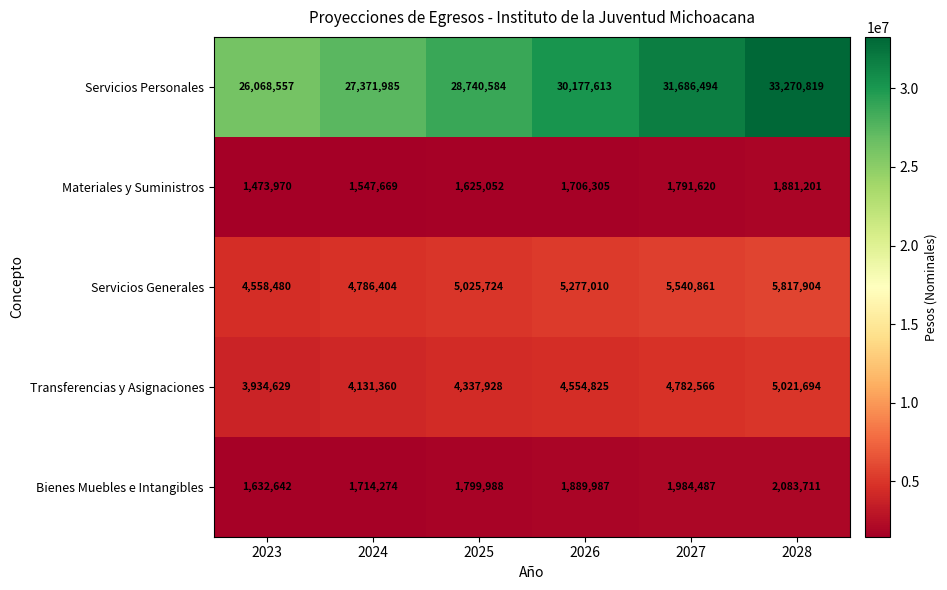

Reading right to left, extract all data points from this chart.

Servicios Personales: 33270819	31686494	30177613	28740584	27371985	26068557
Materiales y Suministros: 1881201	1791620	1706305	1625052	1547669	1473970
Servicios Generales: 5817904	5540861	5277010	5025724	4786404	4558480
Transferencias y Asignaciones: 5021694	4782566	4554825	4337928	4131360	3934629
Bienes Muebles e Intangibles: 2083711	1984487	1889987	1799988	1714274	1632642